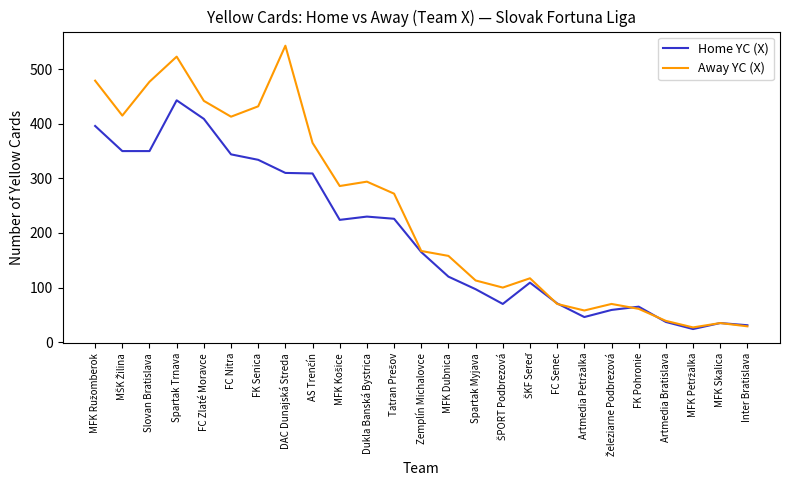

What position from the right is FK Senica?

19